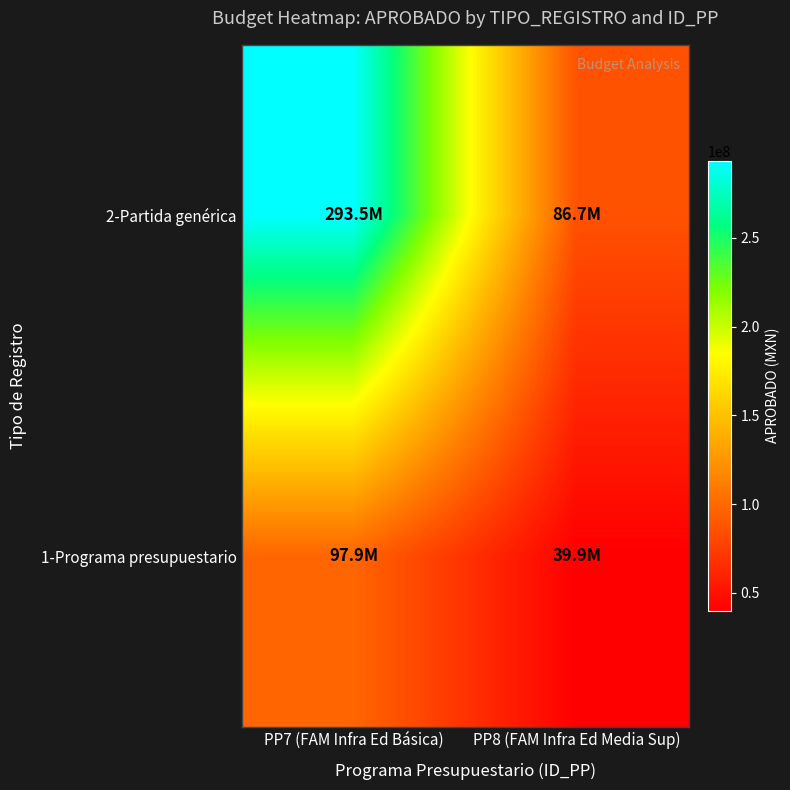

At which category does the chart reach its minimum across all series?

PP8 (FAM Infra Ed Media Sup)